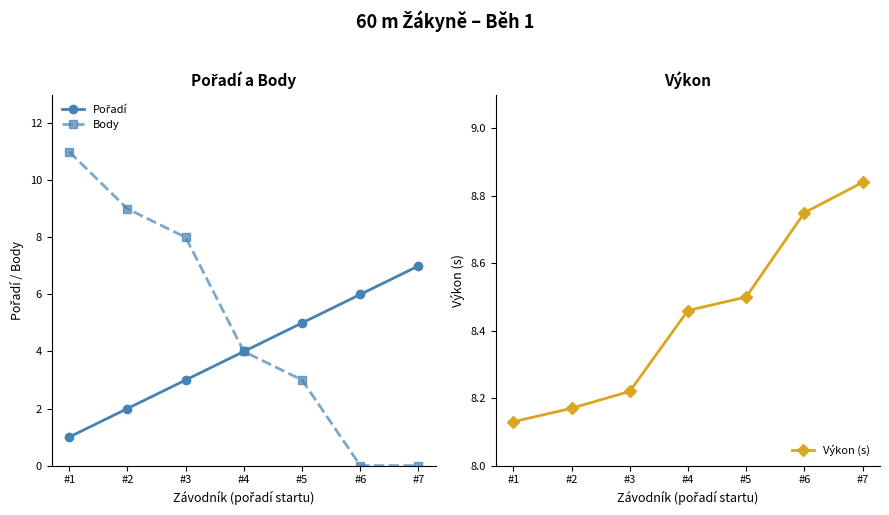

Which category has the lowest value in the Body series?

#6